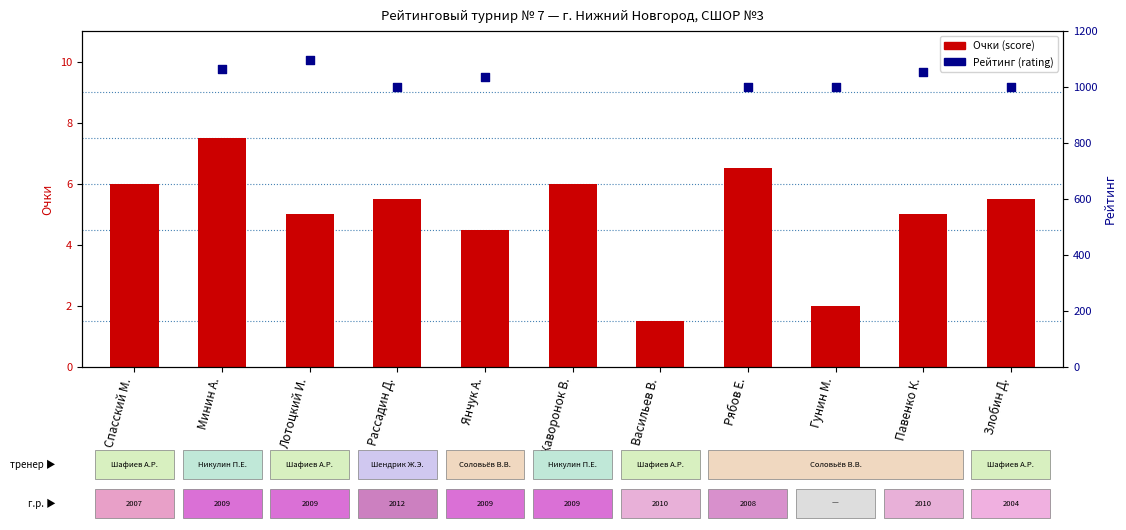

Between Павенко К. and Спасский М., which is larger?

Спасский М.